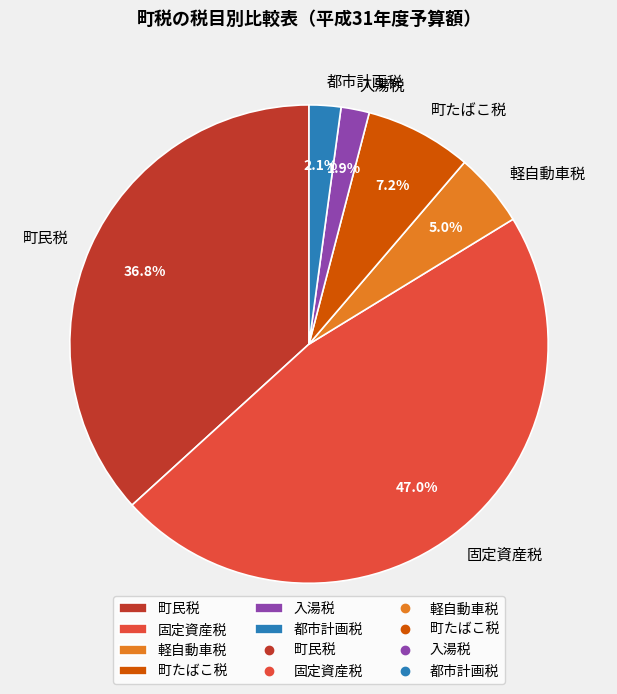

To the nearest percent, what percentage of the pie is 軽自動車税?

5%